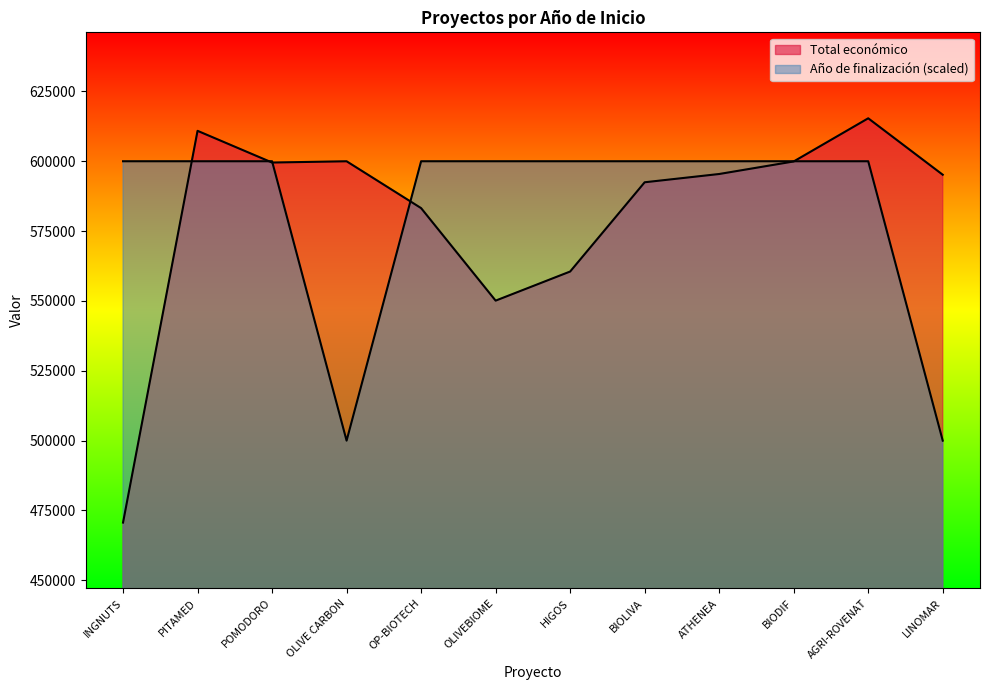

What is the sum of all Total económico values?

6973345